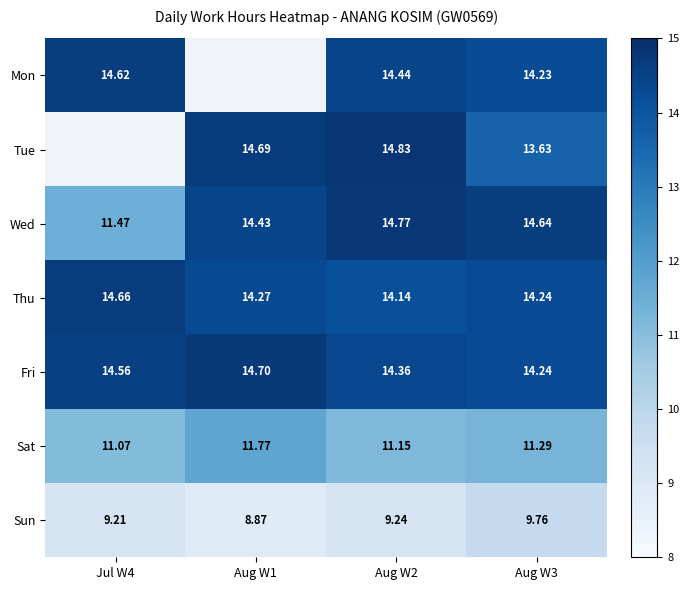

What is the difference between the second highest and second lowest values in the Wed series?

0.2